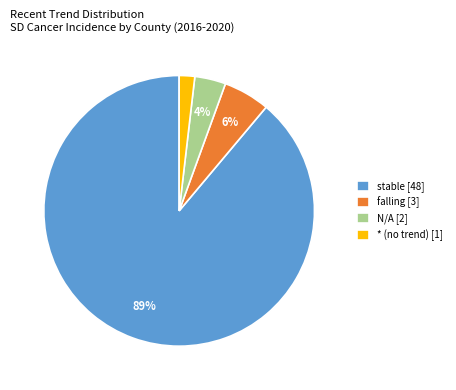

Which slice is the smallest?

* (no trend) [1]